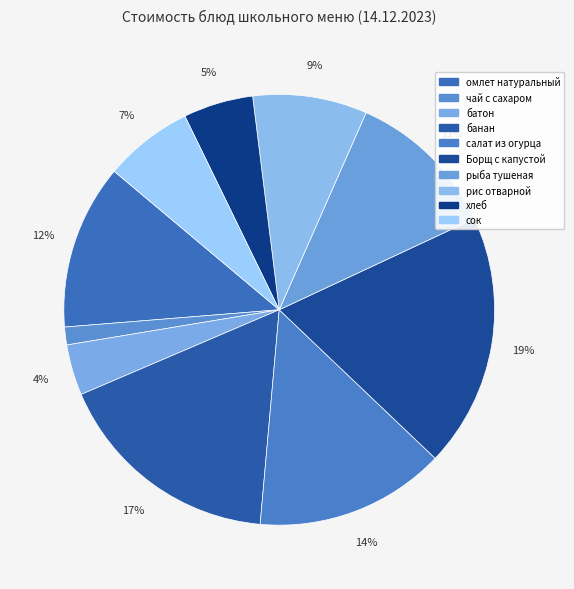

How many slices are in this pie chart?

10